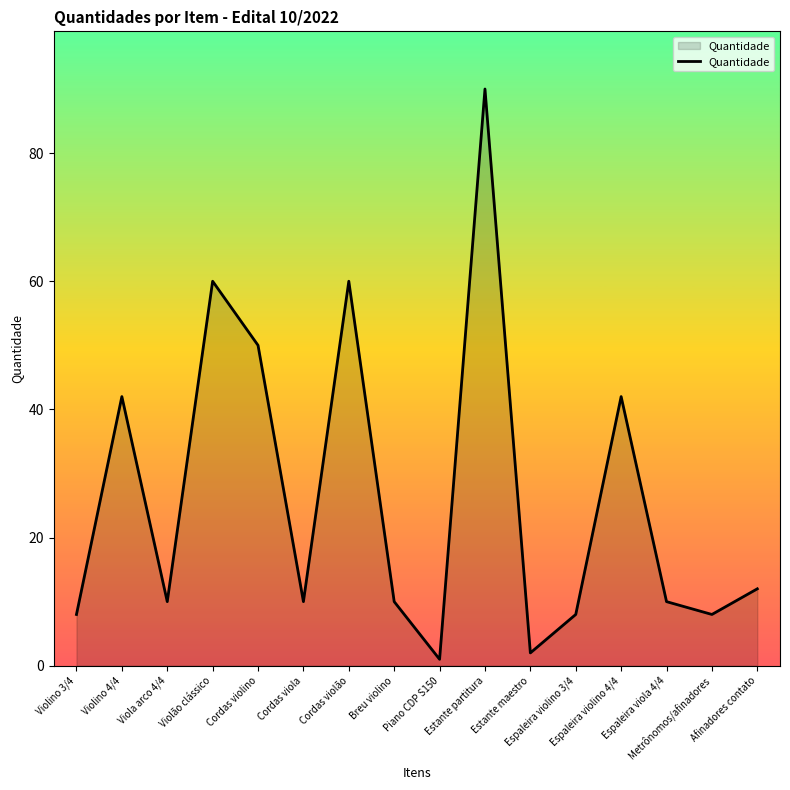

Approximately how many times larger is the value at Violino 4/4 compared to Estante partitura?

0.5